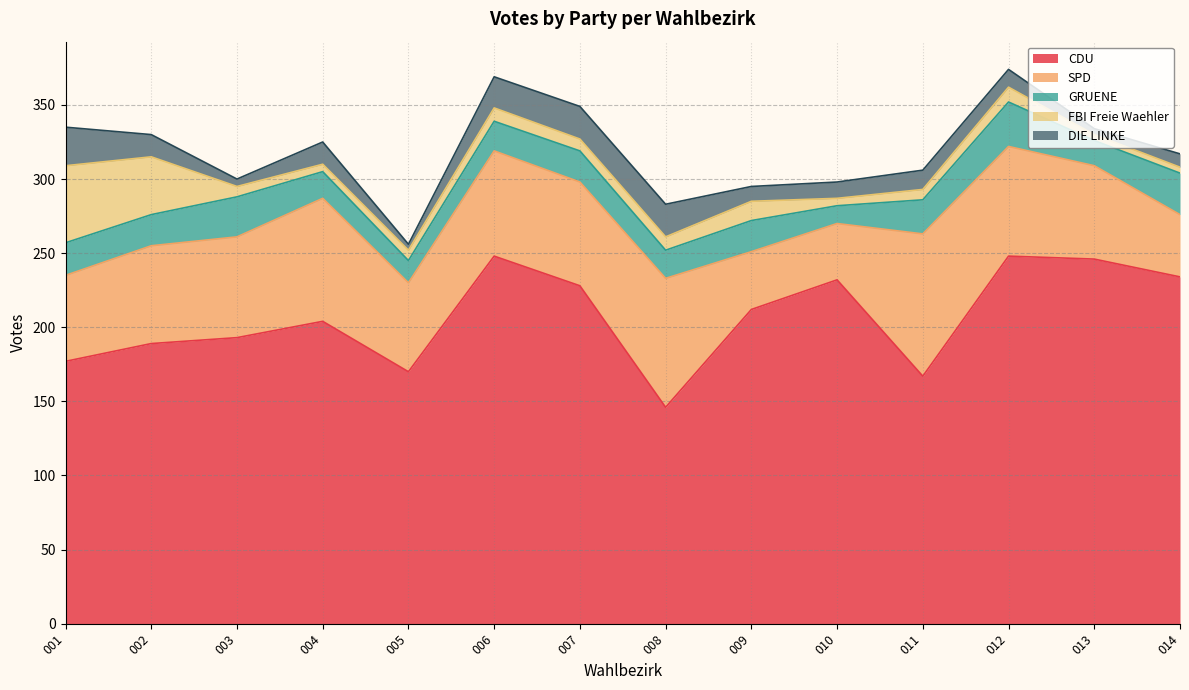

True or false: SPD and CDU cross at least once.

False